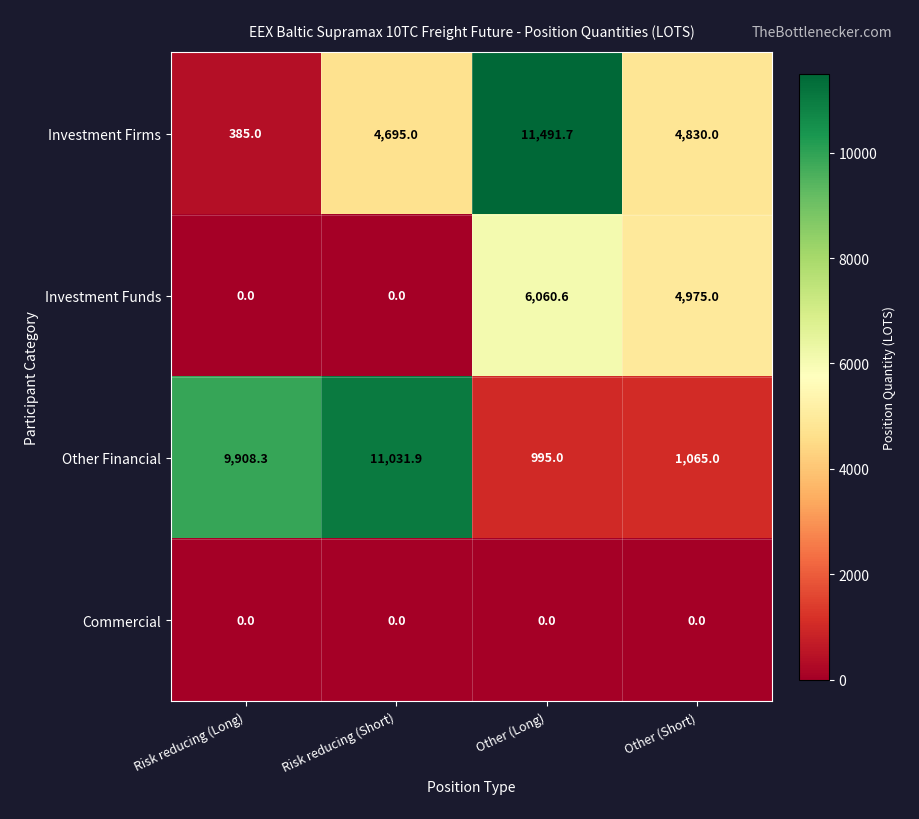

List the labels in order of Other Financial value, smallest first.

Other (Long), Other (Short), Risk reducing (Long), Risk reducing (Short)